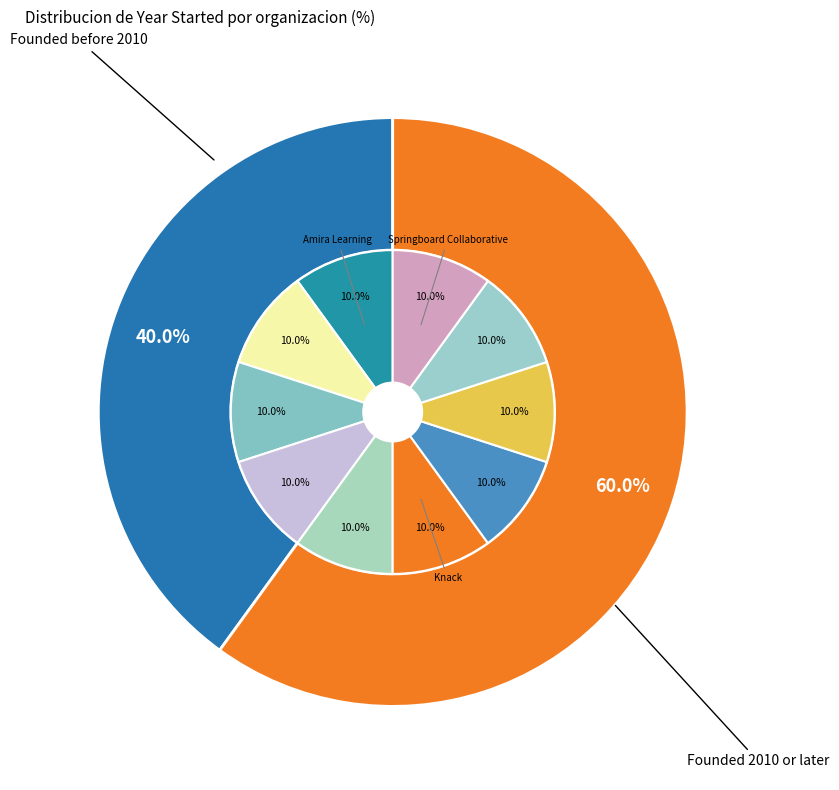

Which has a higher value, Knack or BellXcel?

Knack